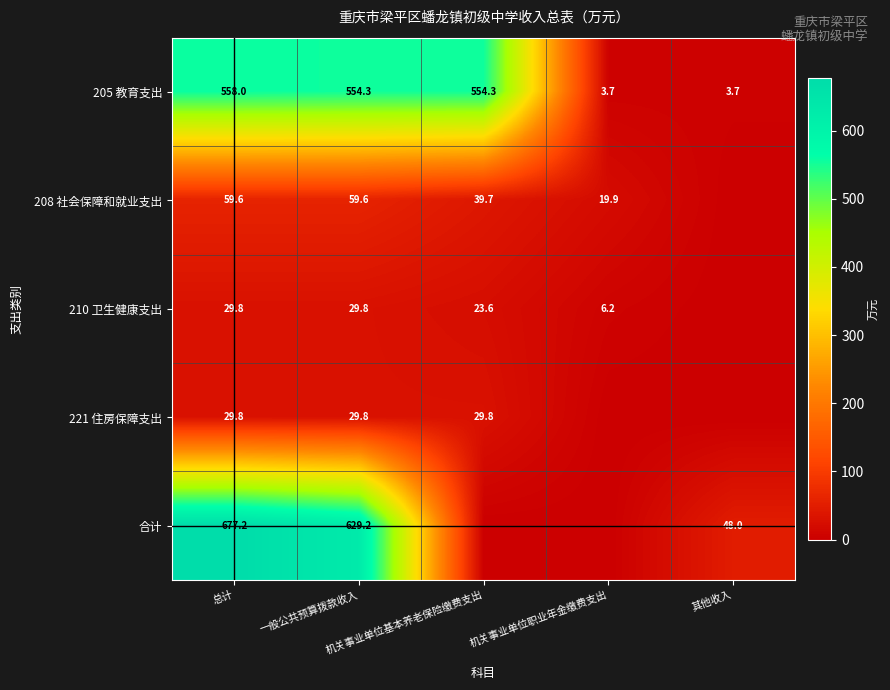

What is the sum of the 合计 values at 一般公共预算拨款收入 and 其他收入?

677.2